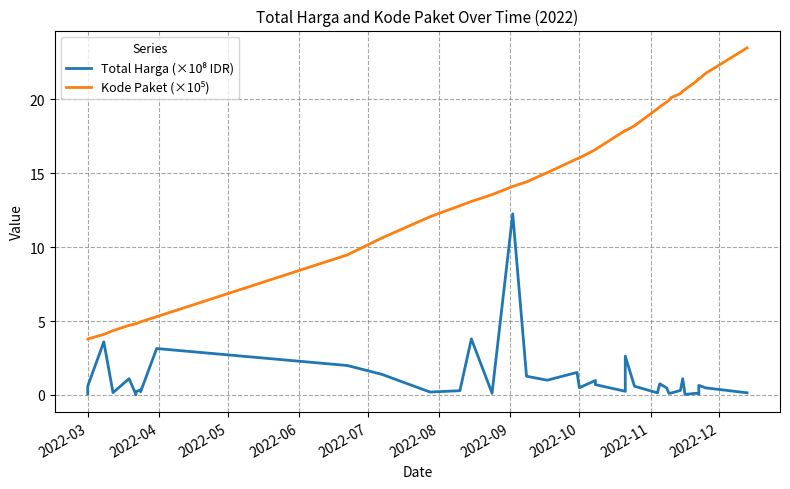

True or false: Total Harga (×10⁸ IDR) and Kode Paket (×10⁵) intersect in this chart.

False